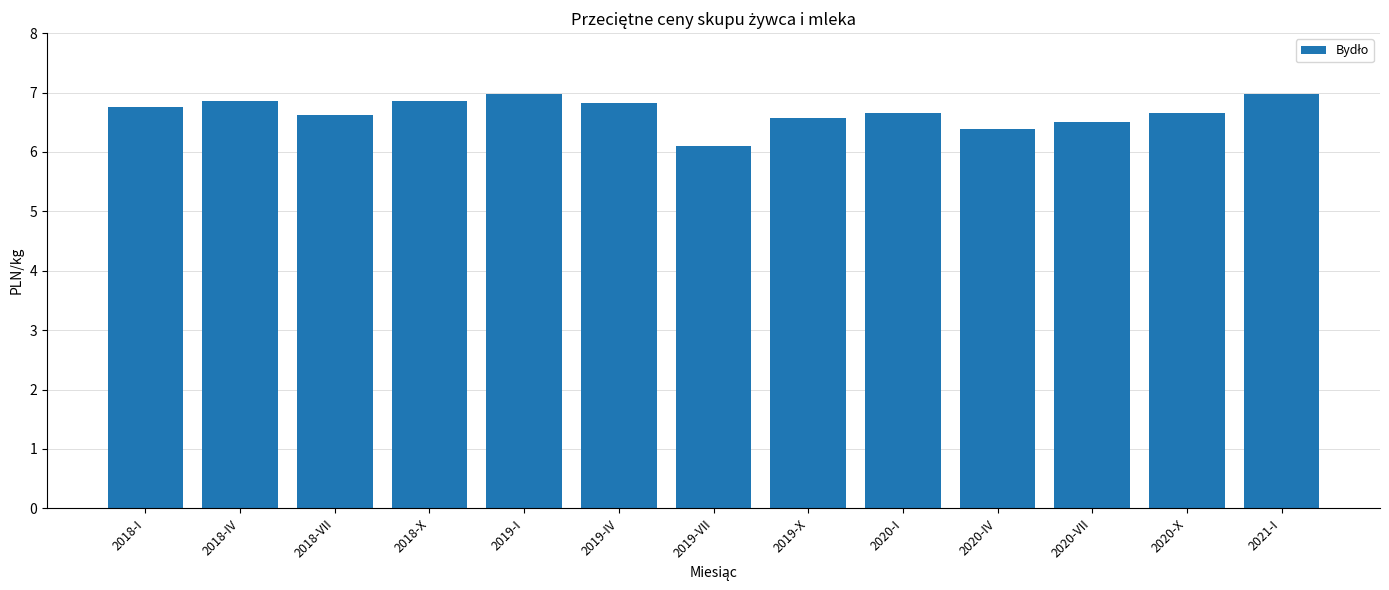

Are the bars horizontal?

No